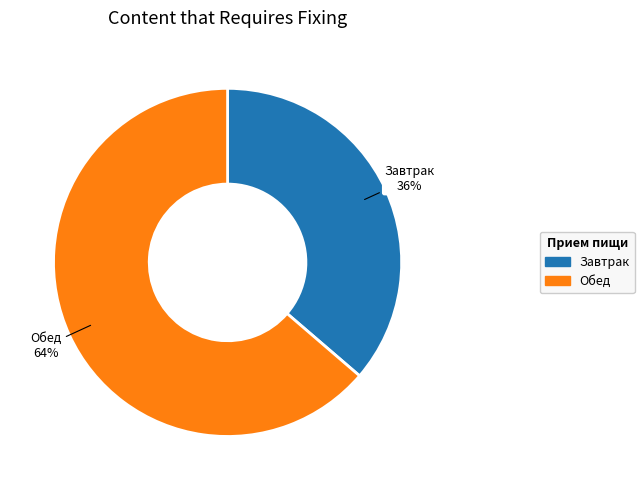

Is it true that Обед is 64% of the pie?

True